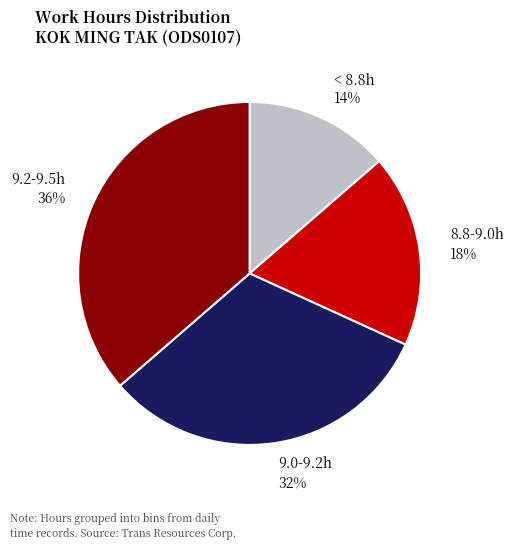

Is the sum of 8.8-9.0h 18% and < 8.8h 14% greater than half?

No